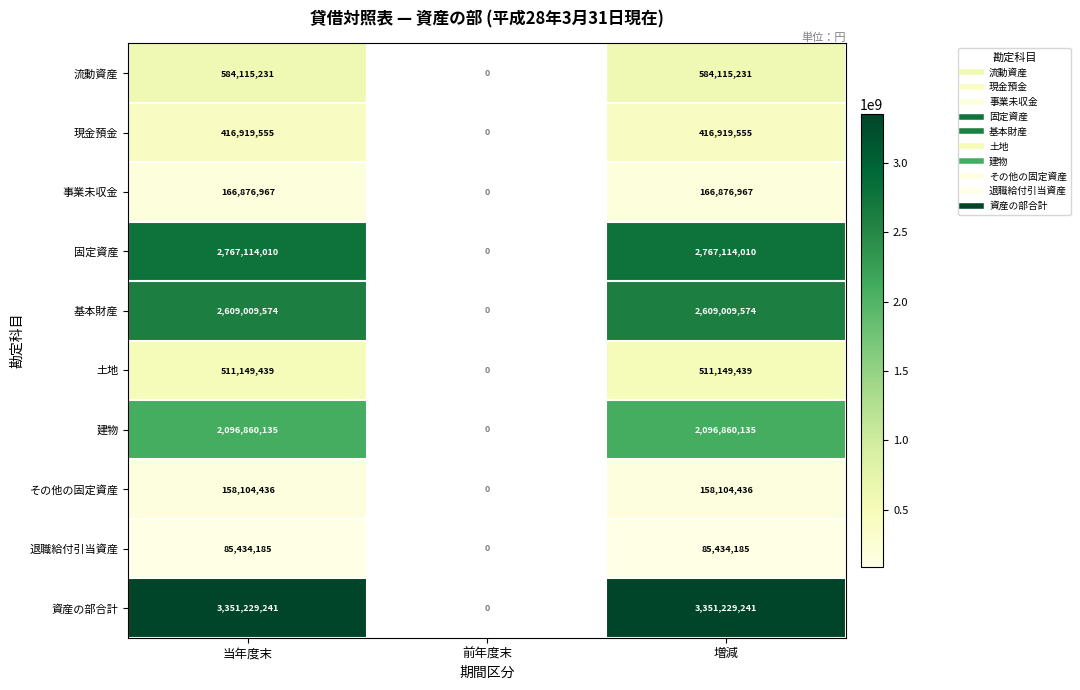

Is it true that 流動資産 equals 584115231.0 at 当年度末?

True